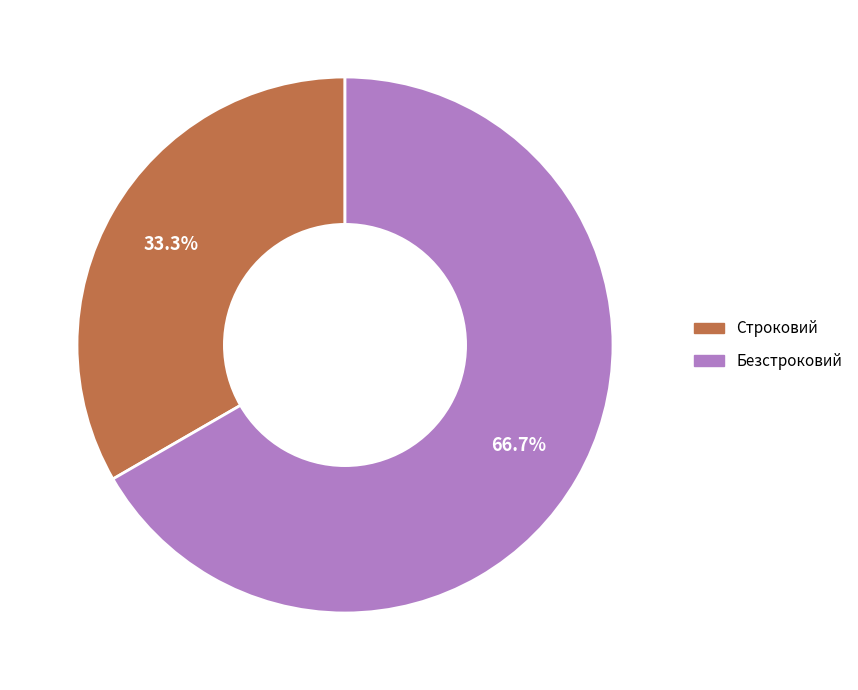

Rank the categories by value from highest to lowest.

Безстроковий, Строковий